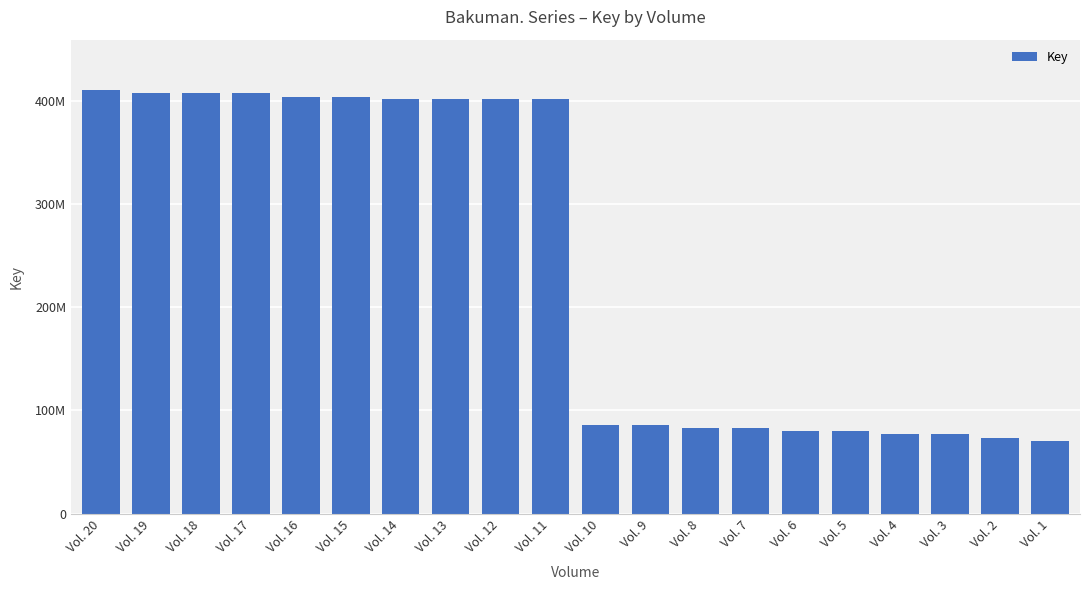

List the labels in order of value, smallest first.

Vol. 1, Vol. 2, Vol. 3, Vol. 4, Vol. 5, Vol. 6, Vol. 7, Vol. 8, Vol. 9, Vol. 10, Vol. 11, Vol. 12, Vol. 13, Vol. 14, Vol. 15, Vol. 16, Vol. 17, Vol. 18, Vol. 19, Vol. 20